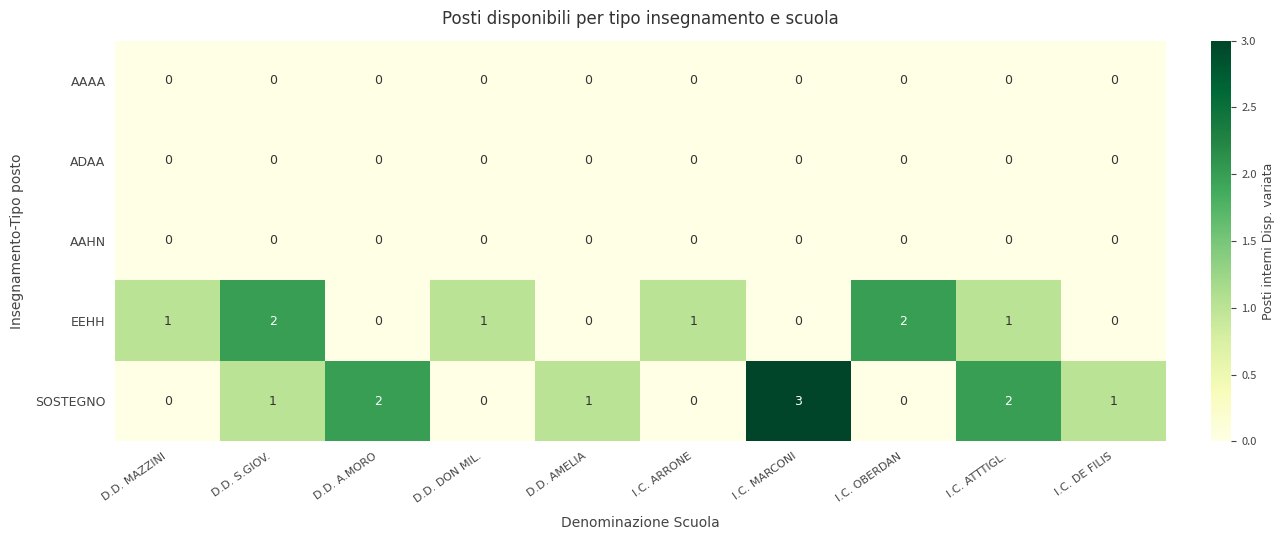

Which series has the widest spread of values?

SOSTEGNO